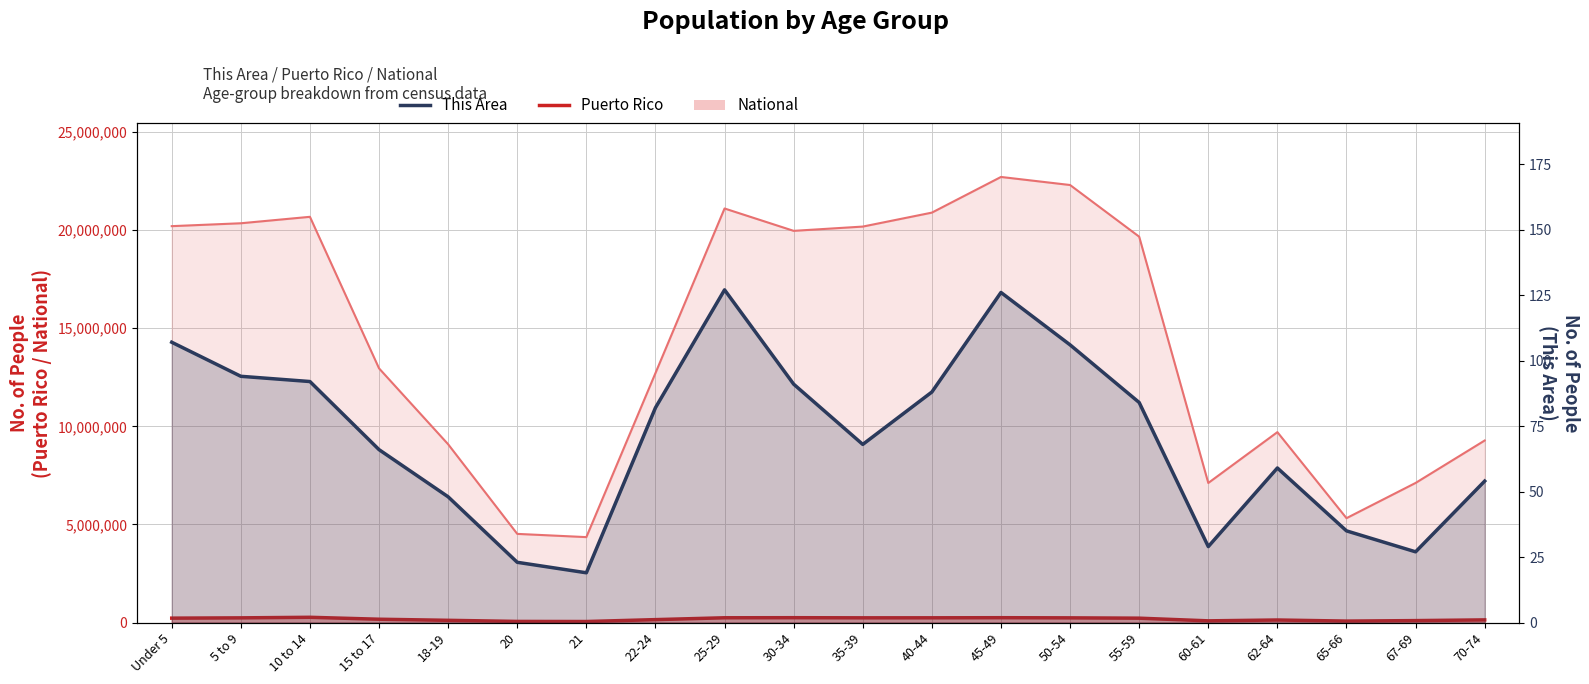

What is the total value across all series at 45-49?

248112